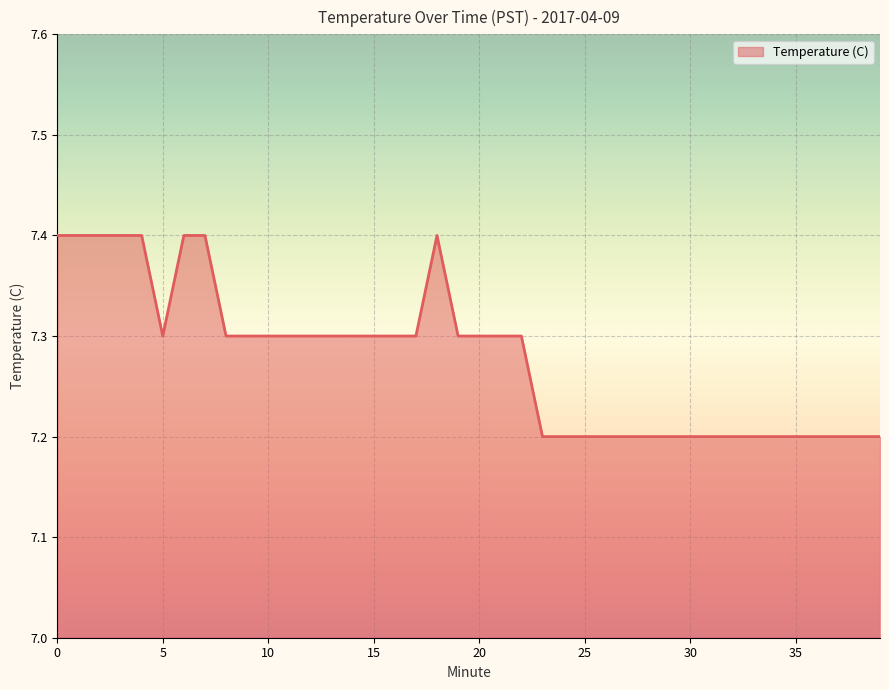

What is the smallest value displayed?

7.2